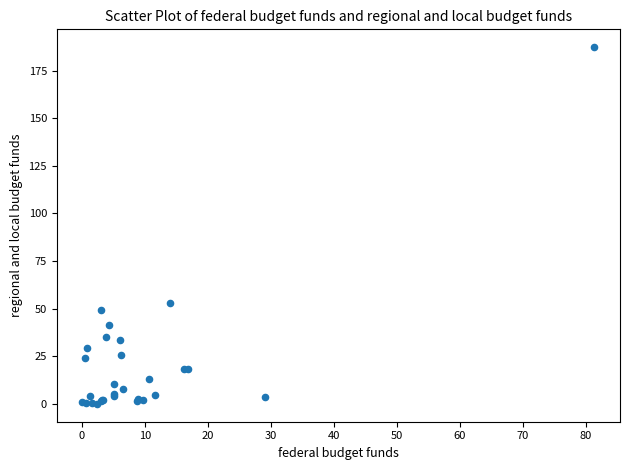

What Y value in the scatter plot is closest to 93?

52.9